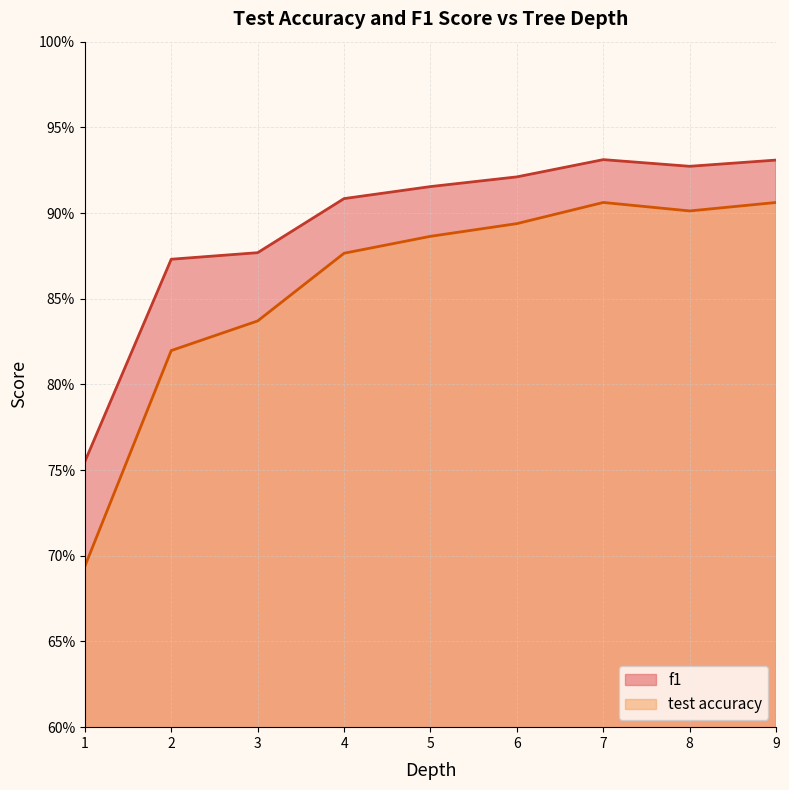

What is the maximum value shown in the chart?

0.9